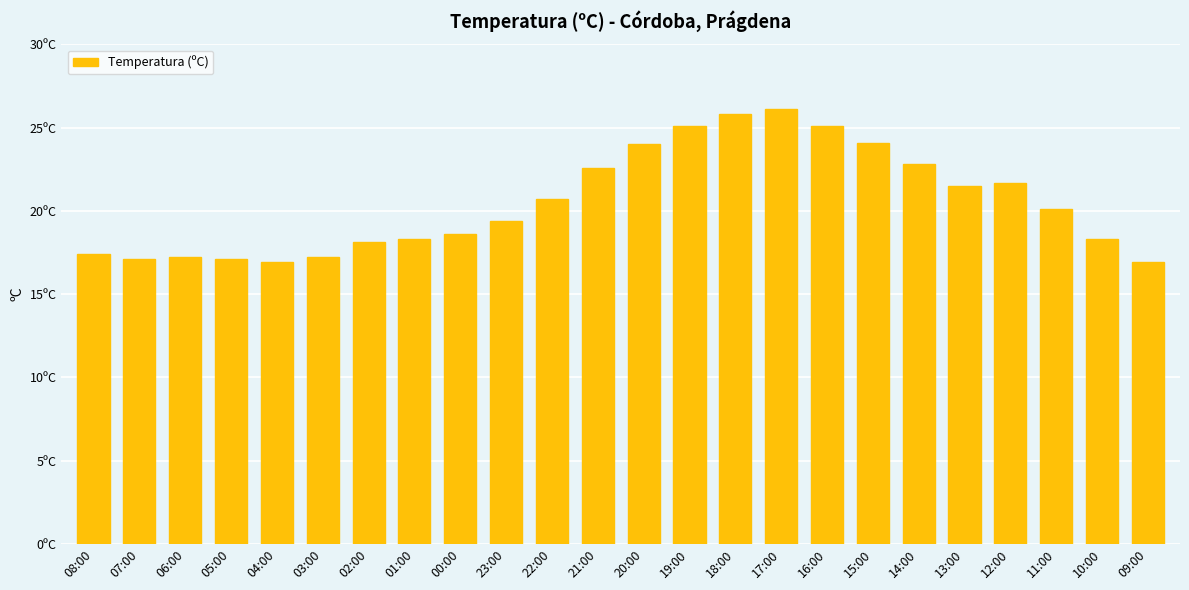

What is the difference between the maximum and minimum values?

9.2